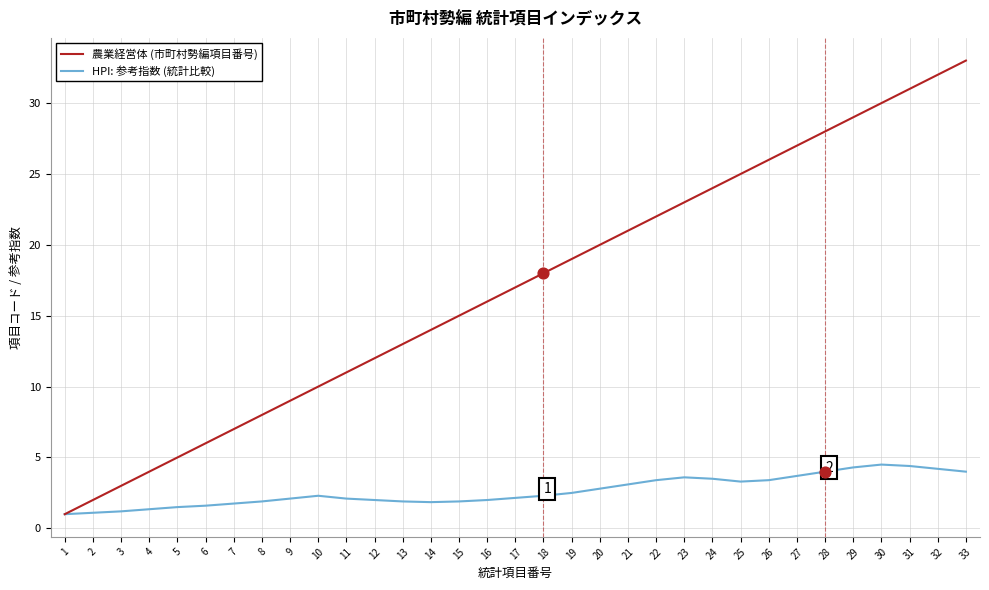

Is the value of 農業経営体 (市町村勢編項目番号) at 3 greater than the value of HPI: 参考指数 (統計比較) at 25?

No